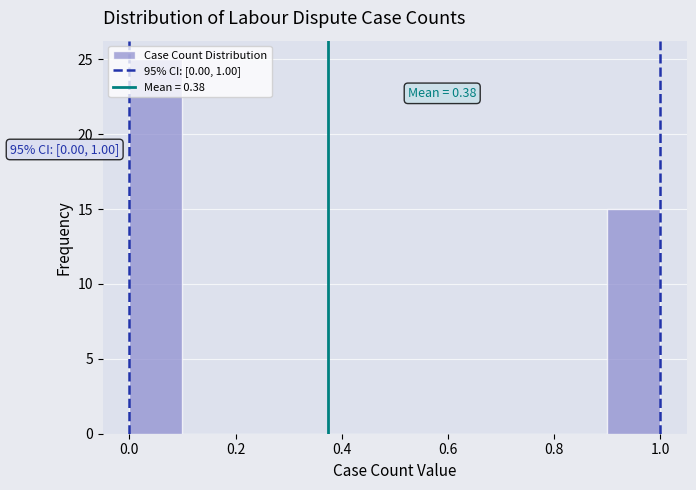

Which range on the x-axis has the tallest bar?

0.0 to 0.1